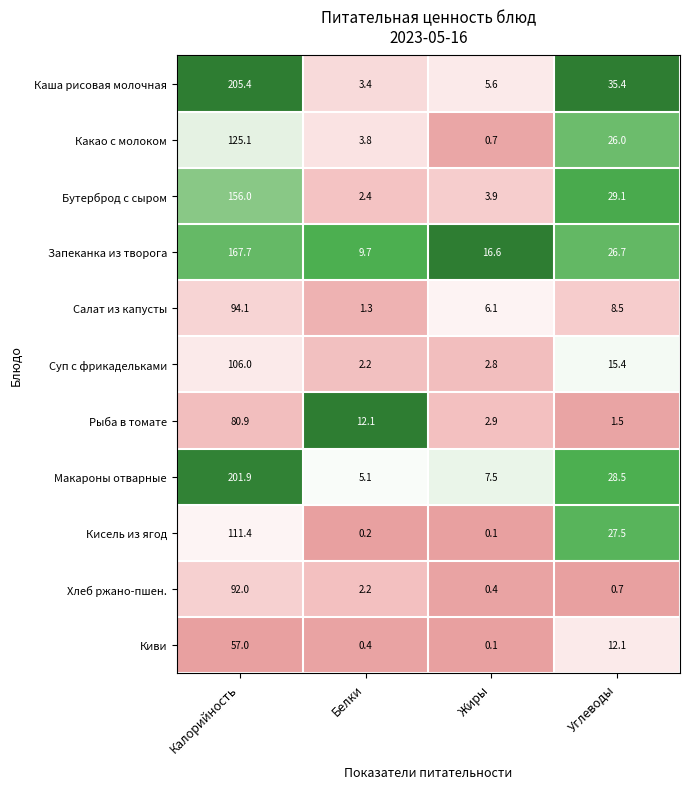

What is the difference between the highest and lowest values at Калорийность?

148.4